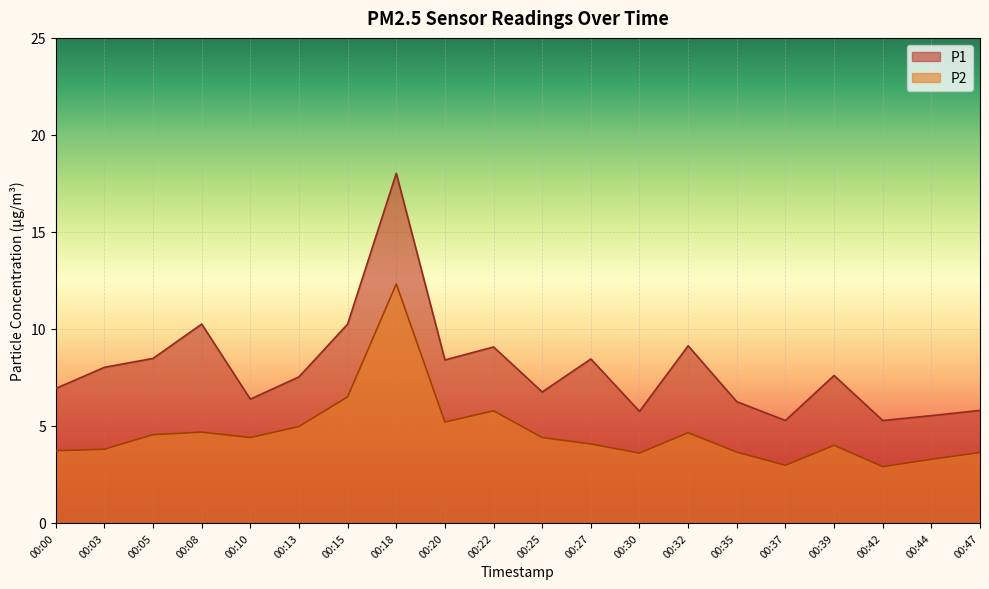

Reading left to right, list all the values displayed in this chart.

P1: 00:00=6.9	00:03=8.0	00:05=8.5	00:08=10.2	00:10=6.4	00:13=7.5	00:15=10.2	00:18=18.0	00:20=8.4	00:22=9.1	00:25=6.8	00:27=8.4	00:30=5.8	00:32=9.1	00:35=6.2	00:37=5.3	00:39=7.6	00:42=5.3	00:44=5.5	00:47=5.8
P2: 00:00=3.7	00:03=3.8	00:05=4.5	00:08=4.7	00:10=4.4	00:13=5.0	00:15=6.5	00:18=12.3	00:20=5.2	00:22=5.8	00:25=4.4	00:27=4.1	00:30=3.6	00:32=4.7	00:35=3.6	00:37=3.0	00:39=4.0	00:42=2.9	00:44=3.3	00:47=3.6